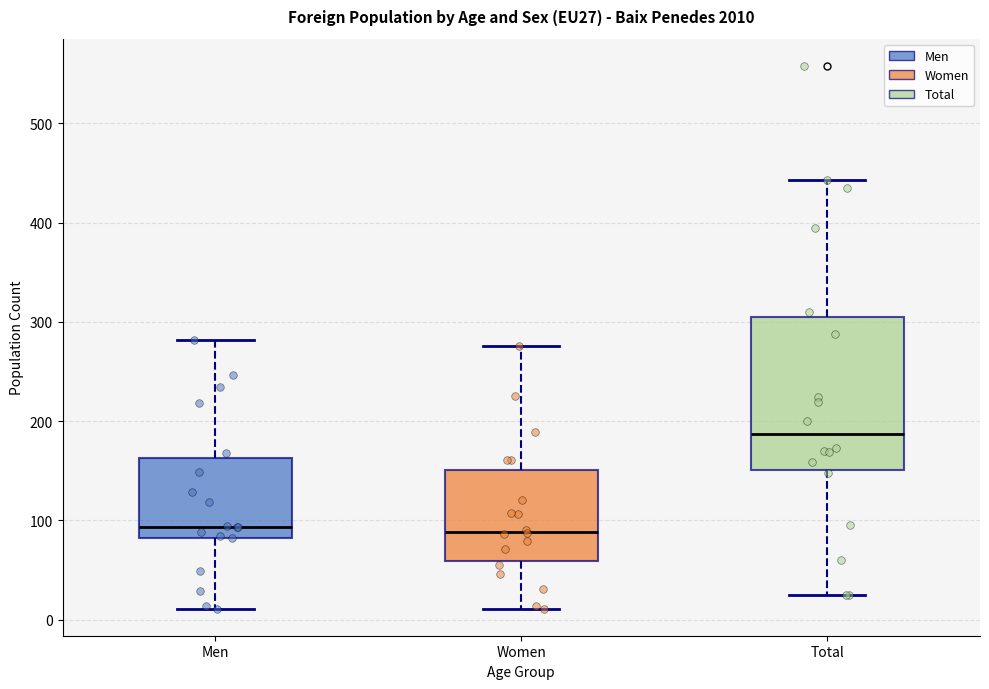

Reading left to right, read every box against the y-axis: the position of its median line, the range the box covers, and the ends of its whiskers. The values are not printed on the chart, so give them approximately, as read against the axis.

Men: median 90, box 80 to 160, whiskers 10 to 280
Women: median 90, box 60 to 150, whiskers 10 to 280
Total: median 190, box 150 to 300, whiskers 30 to 440